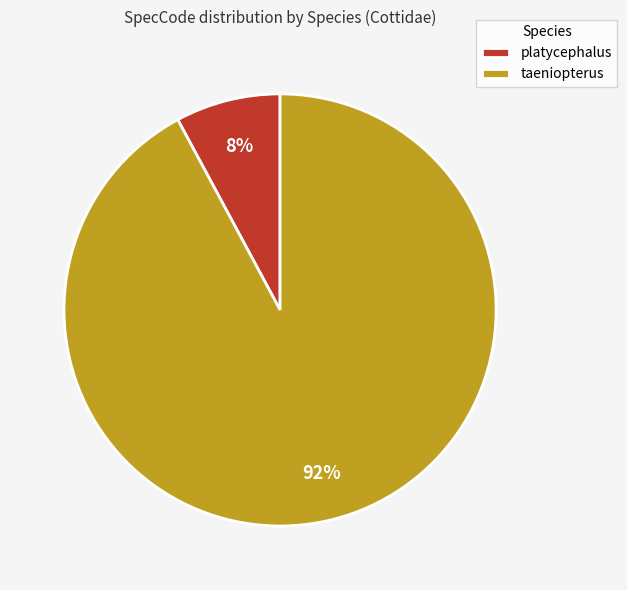

Is there a majority slice in this chart?

Yes